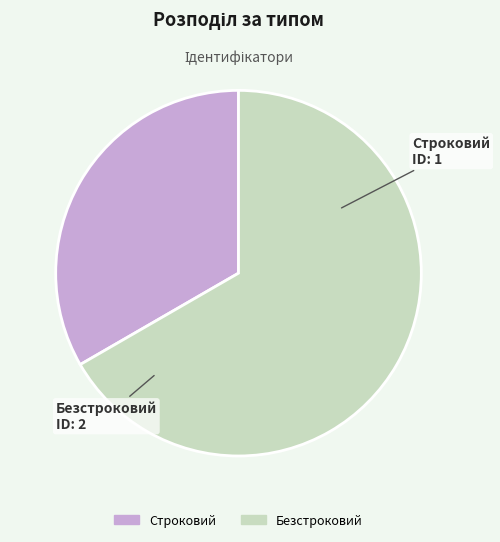

Does any single category account for the majority?

Yes